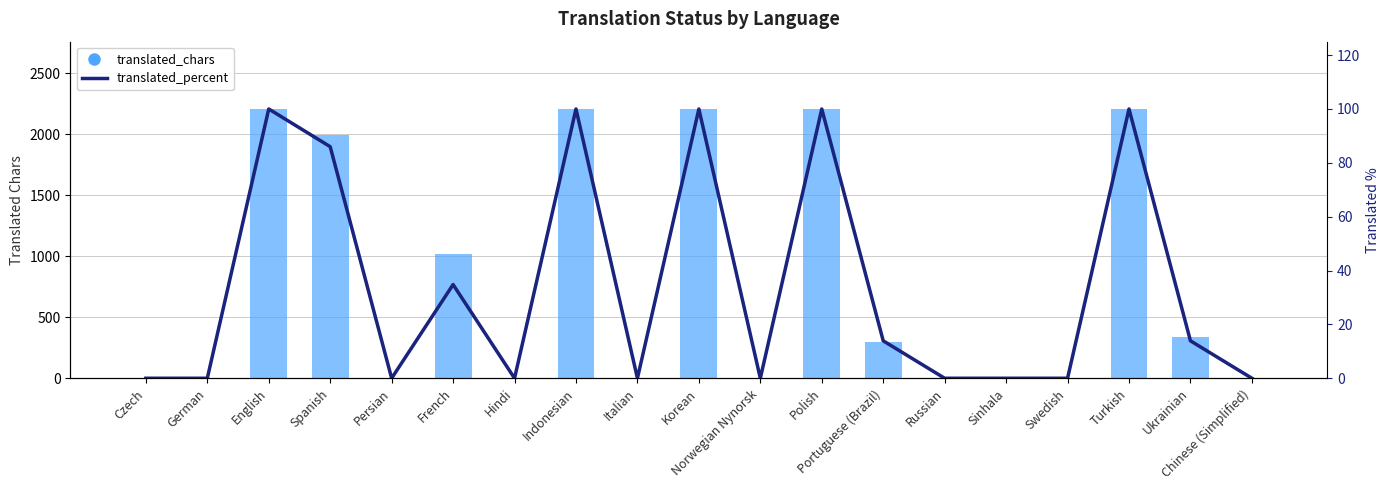

Count the translated_percent values in the range 0 to 2206.

19